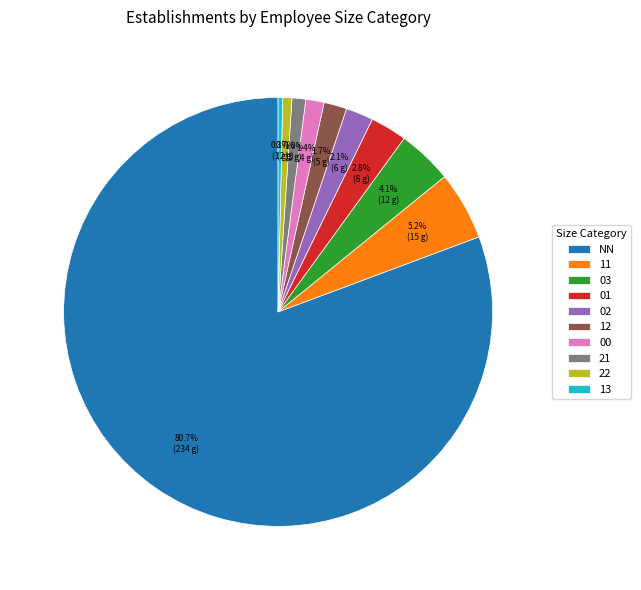

Between NN and 02, which is larger?

NN